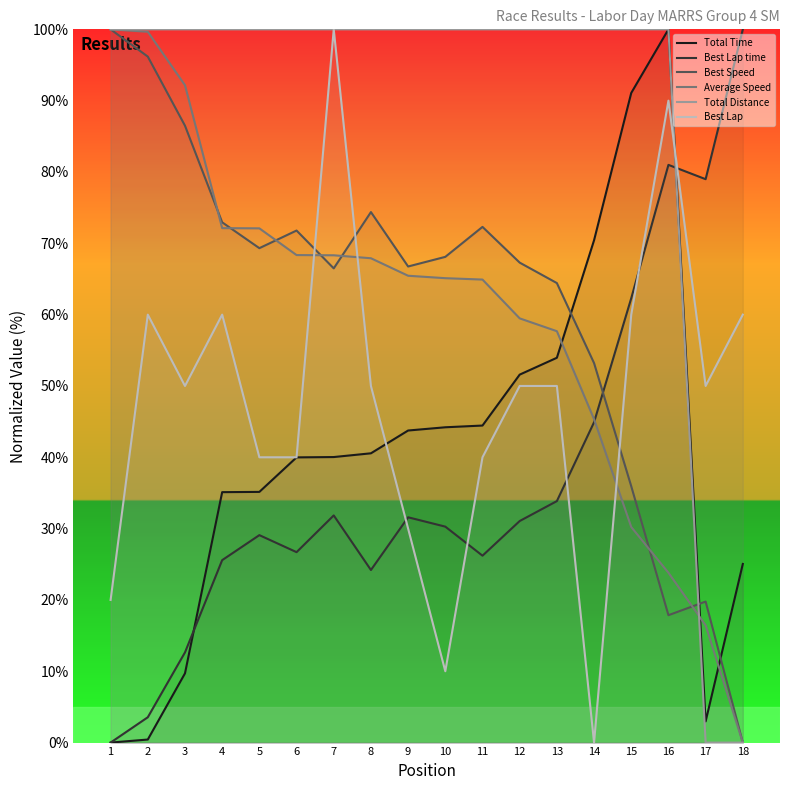

True or false: Average Speed has more than 2 points higher than both neighbors.

False